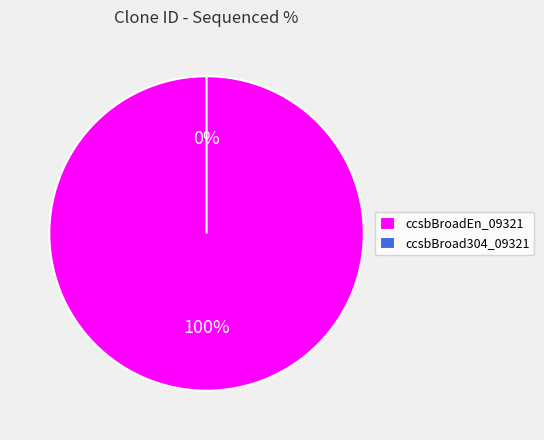

Count the number of slices in the pie.

2